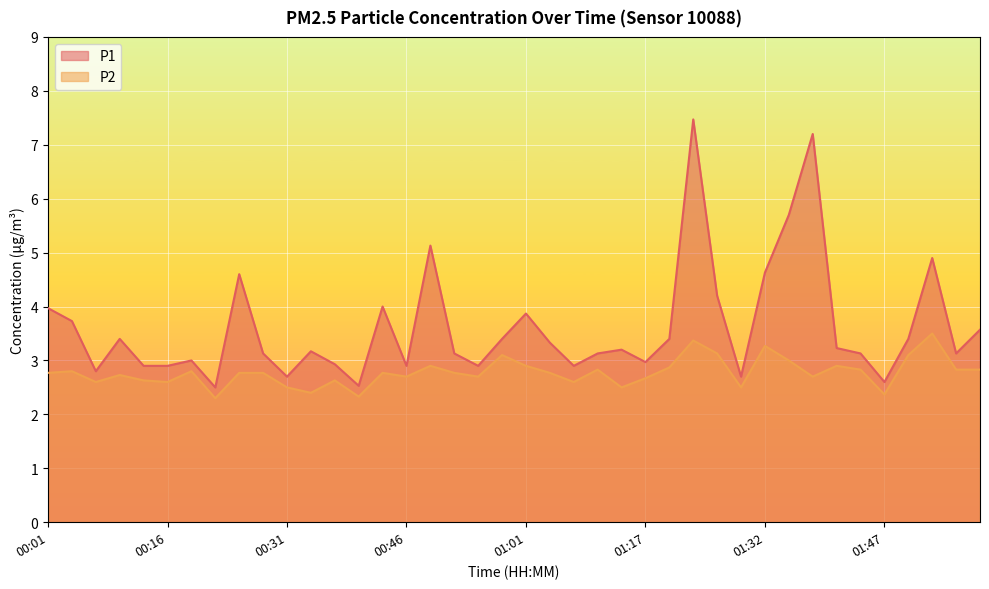

Which series has the largest range (max minus min)?

P1